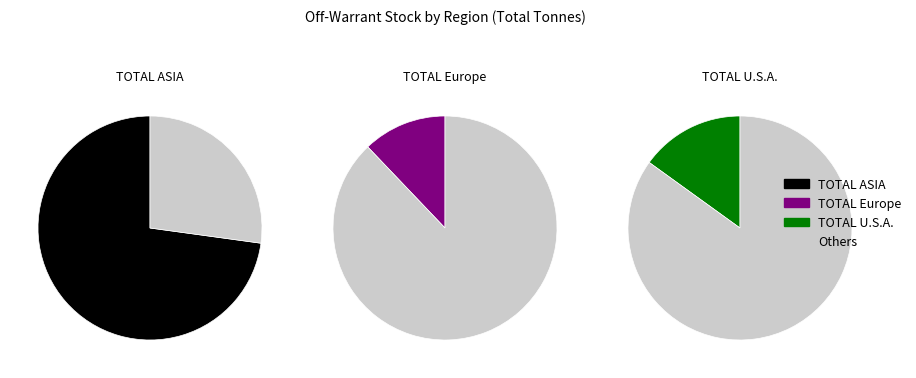

Which slice is the largest?

TOTAL ASIA